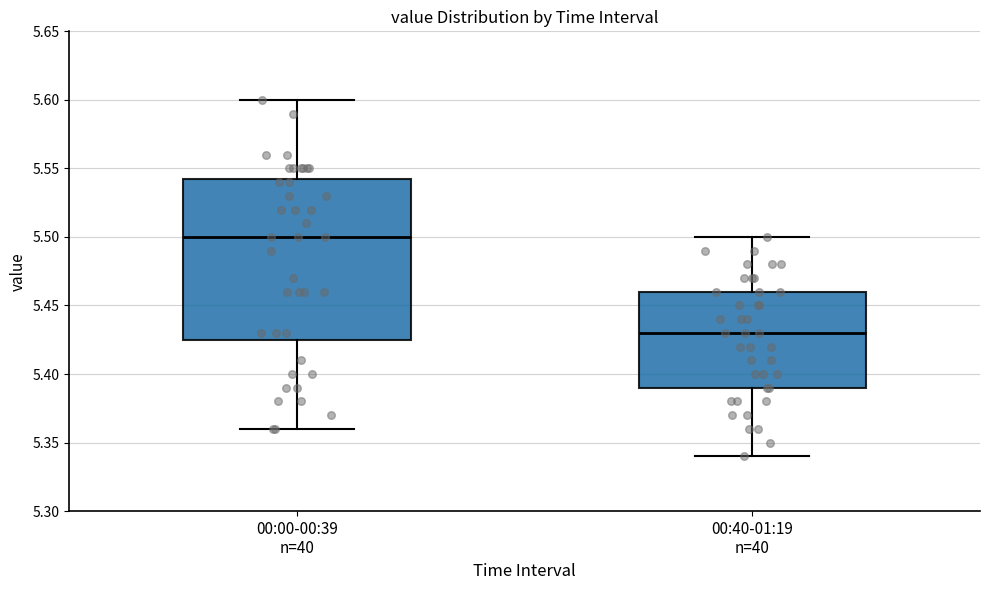

Reading left to right, transcribe this box plot: for each box, give where its median line is, the range the box spans, and where its two whiskers end, as read against the y-axis. The values are not printed on the chart, so give them approximately, as read against the axis.

00:00-00:39 n=40: median 5.500, box 5.425 to 5.545, whiskers 5.360 to 5.600
00:40-01:19 n=40: median 5.430, box 5.390 to 5.460, whiskers 5.340 to 5.500